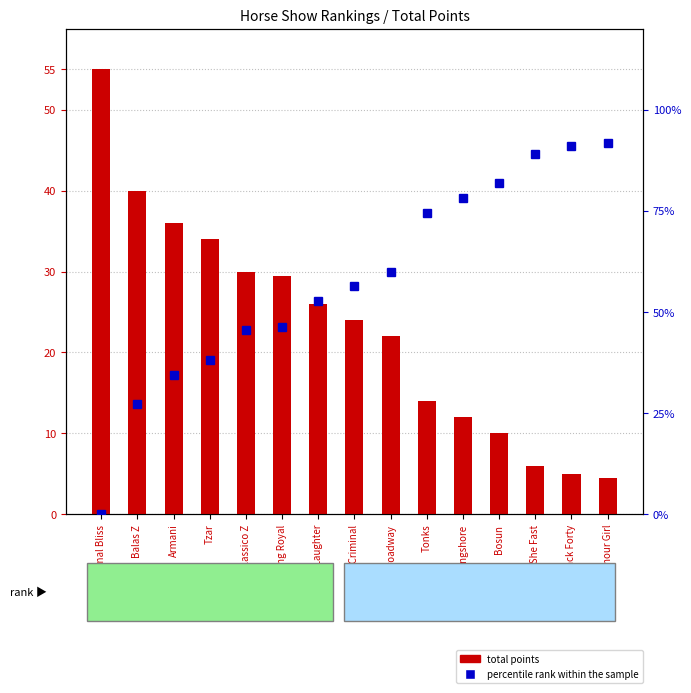

What is the highest value of the total points series?

55.0